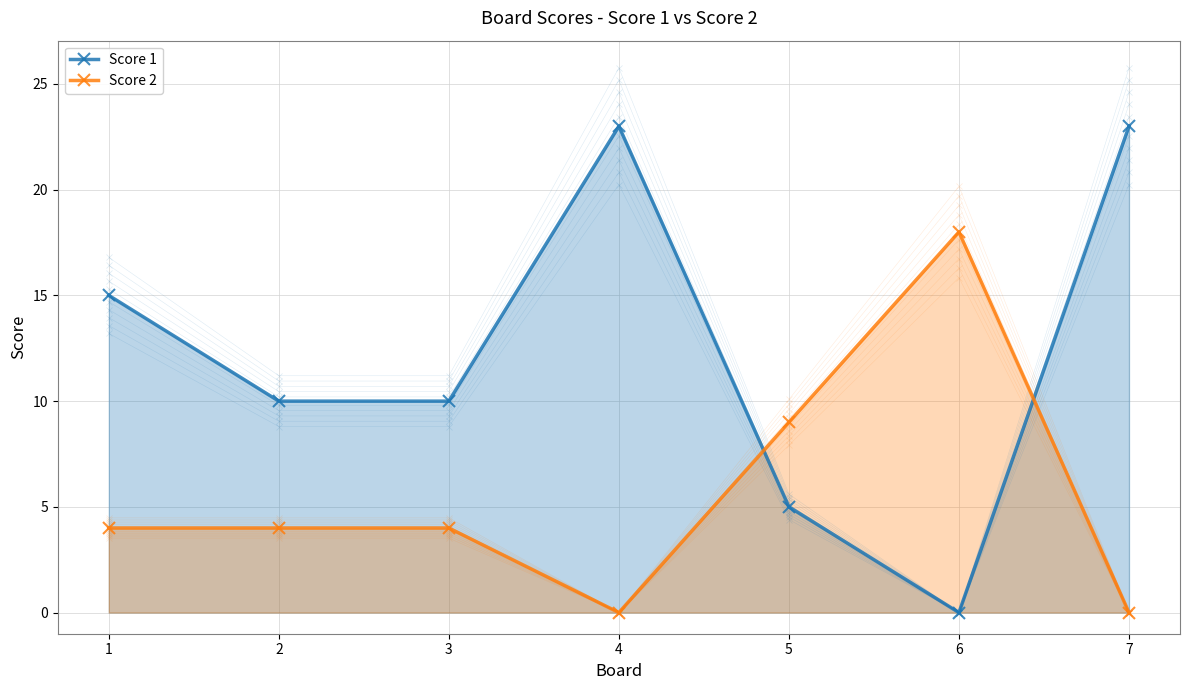

Between 1 and 7, which series saw the biggest shift?

Score 1